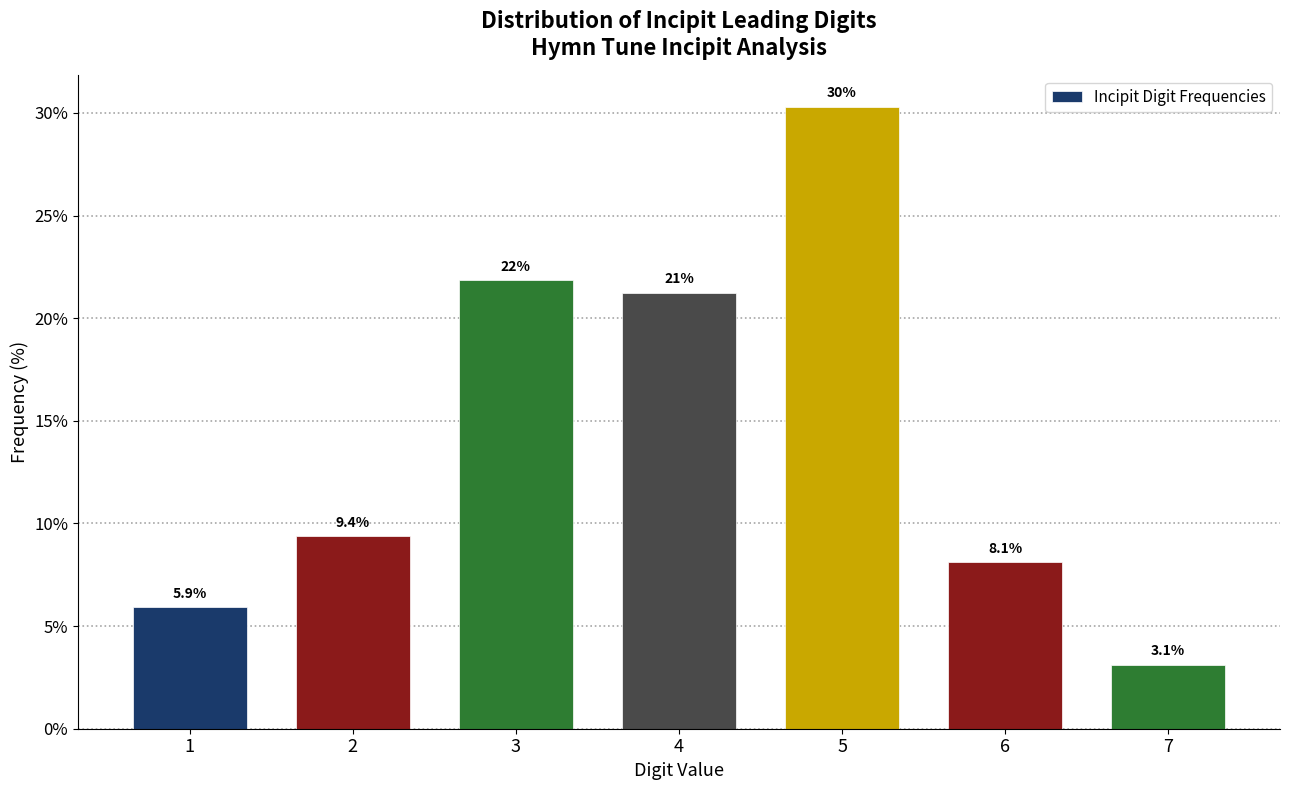

What is the minimum value shown in the chart?

3.1